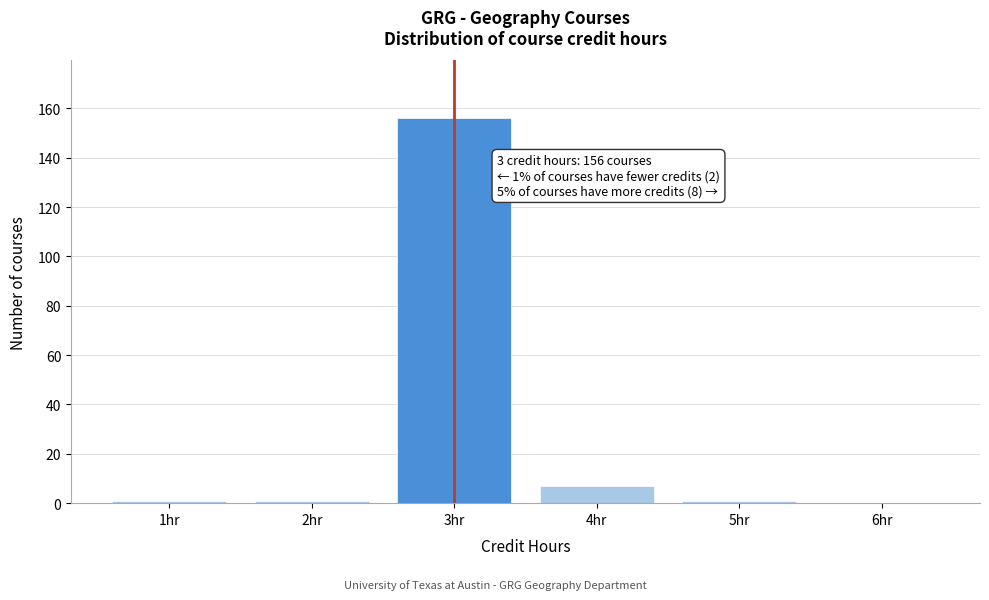

Over which range of the x-axis is the bar tallest?

2.5 to 3.5